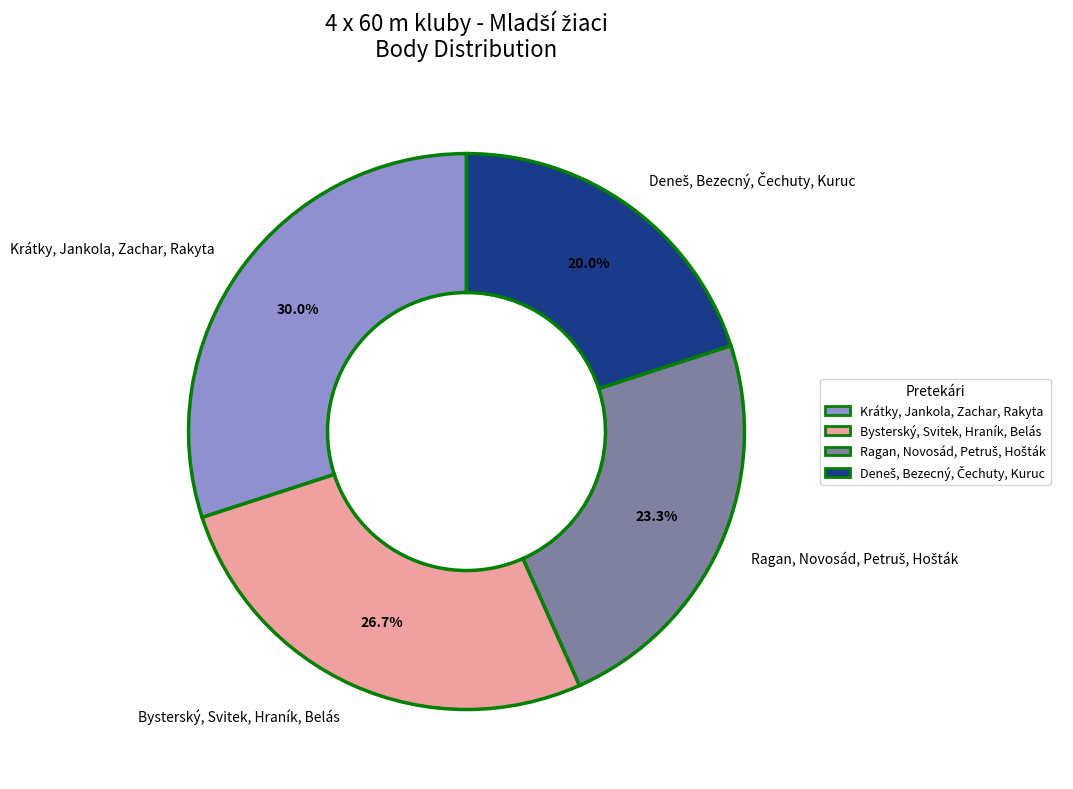

How many slices are in this pie chart?

4